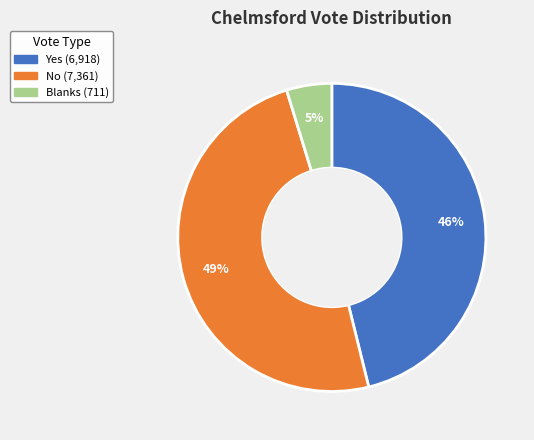

Which category has the biggest portion of the pie?

No